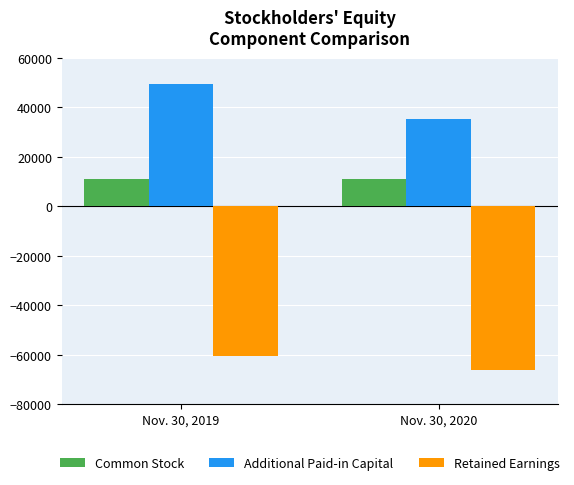

List the series in order of their peak value, lowest first.

Retained Earnings, Common Stock, Additional Paid-in Capital